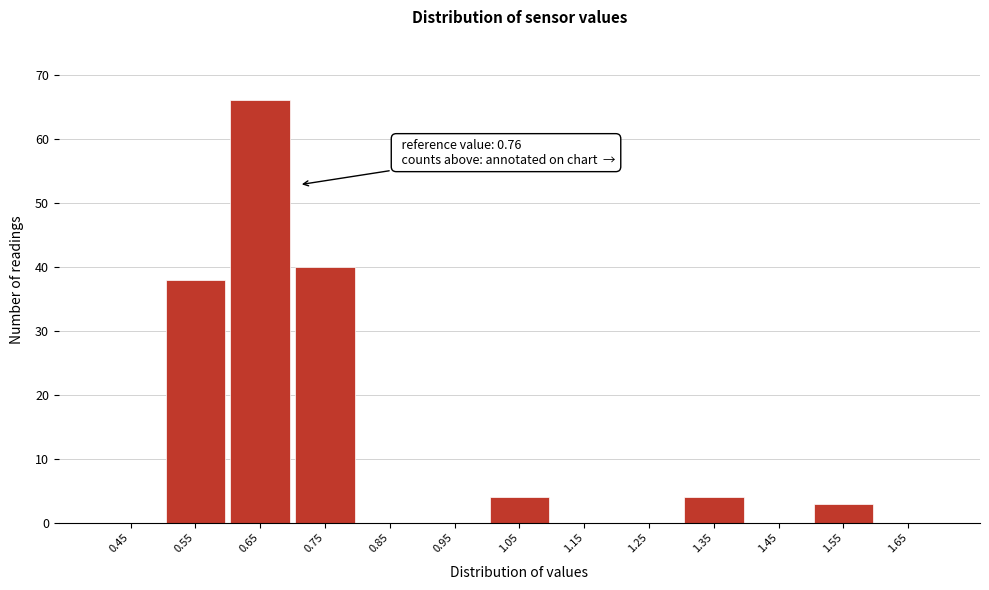

Reading left to right, extract all data points from this chart.

0.45=0	0.55=38	0.65=66	0.75=40	0.85=0	0.95=0	1.05=4	1.15=0	1.25=0	1.35=4	1.45=0	1.55=3	1.65=0